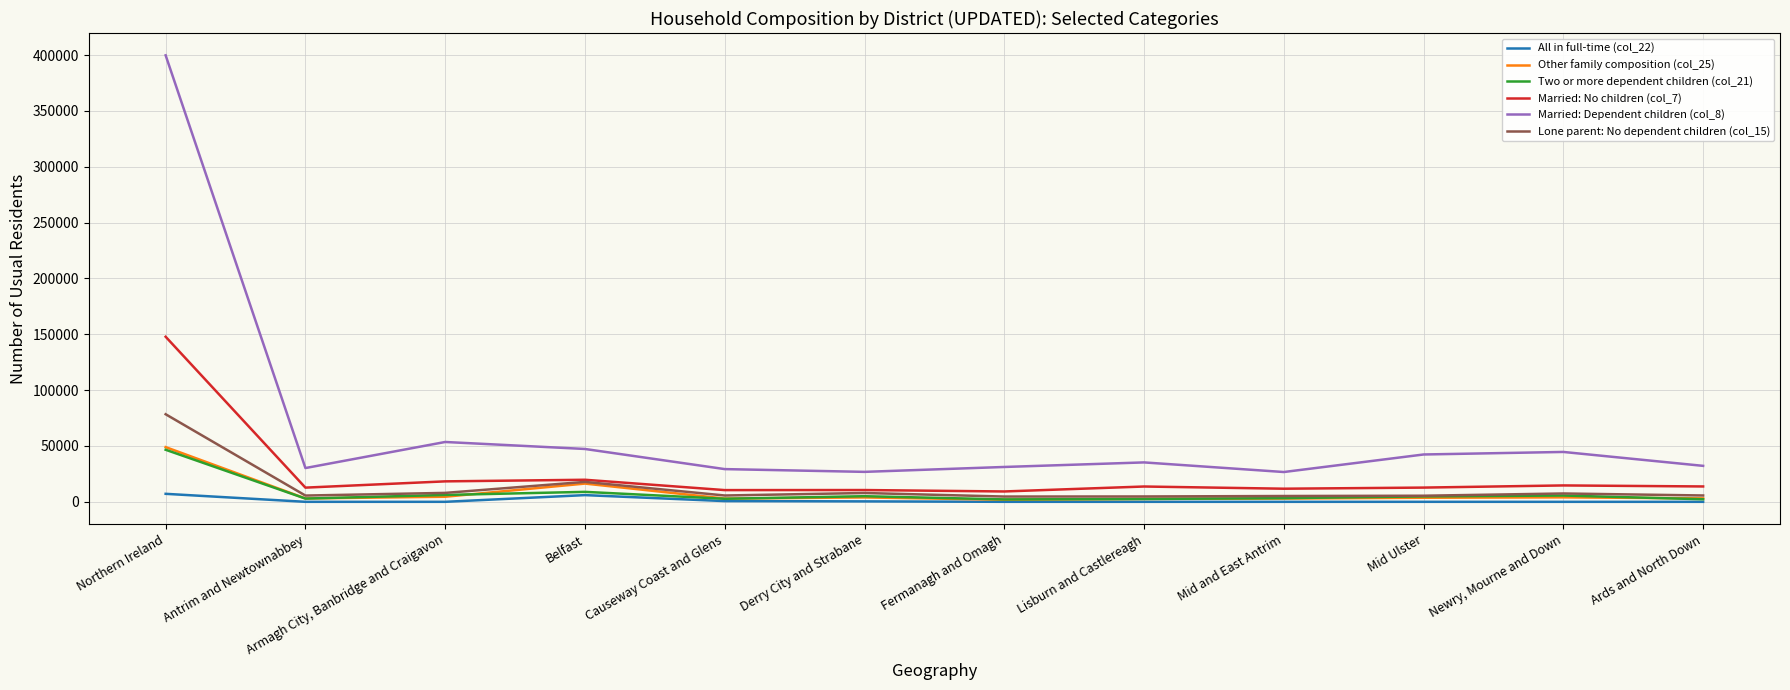

At which category is the sum across all series the highest?

Northern Ireland